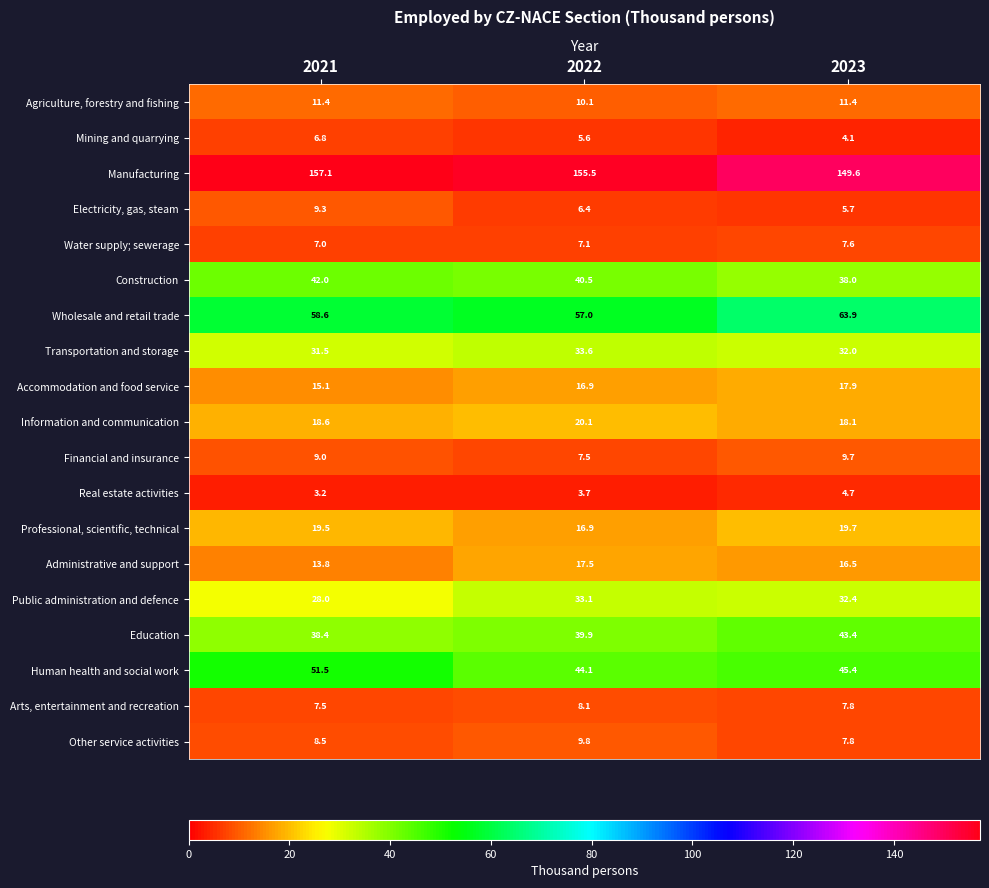

Which category has the lowest value across all series?

2021